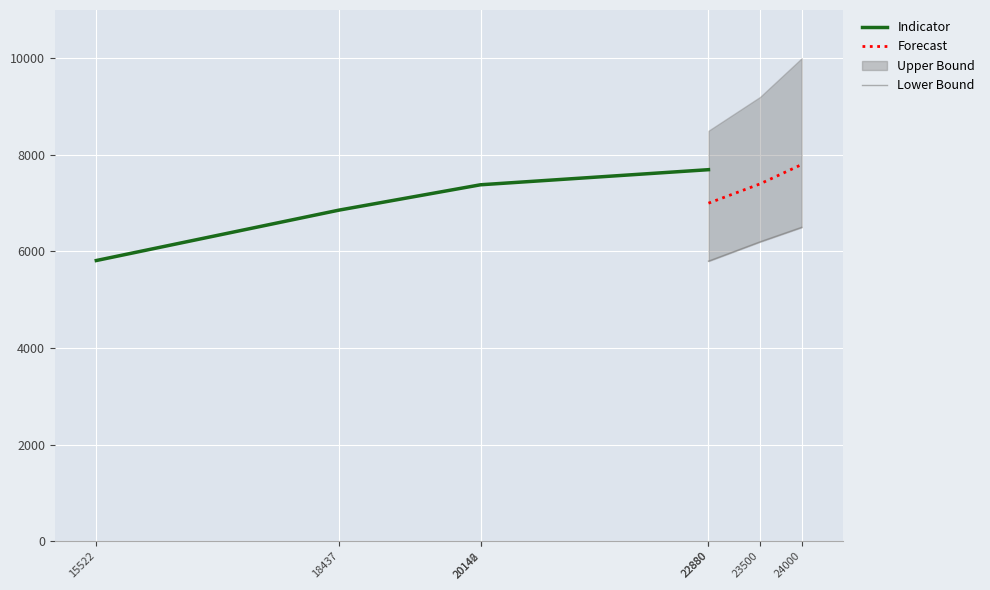

The value at 20142 is 5017. True or false?

False